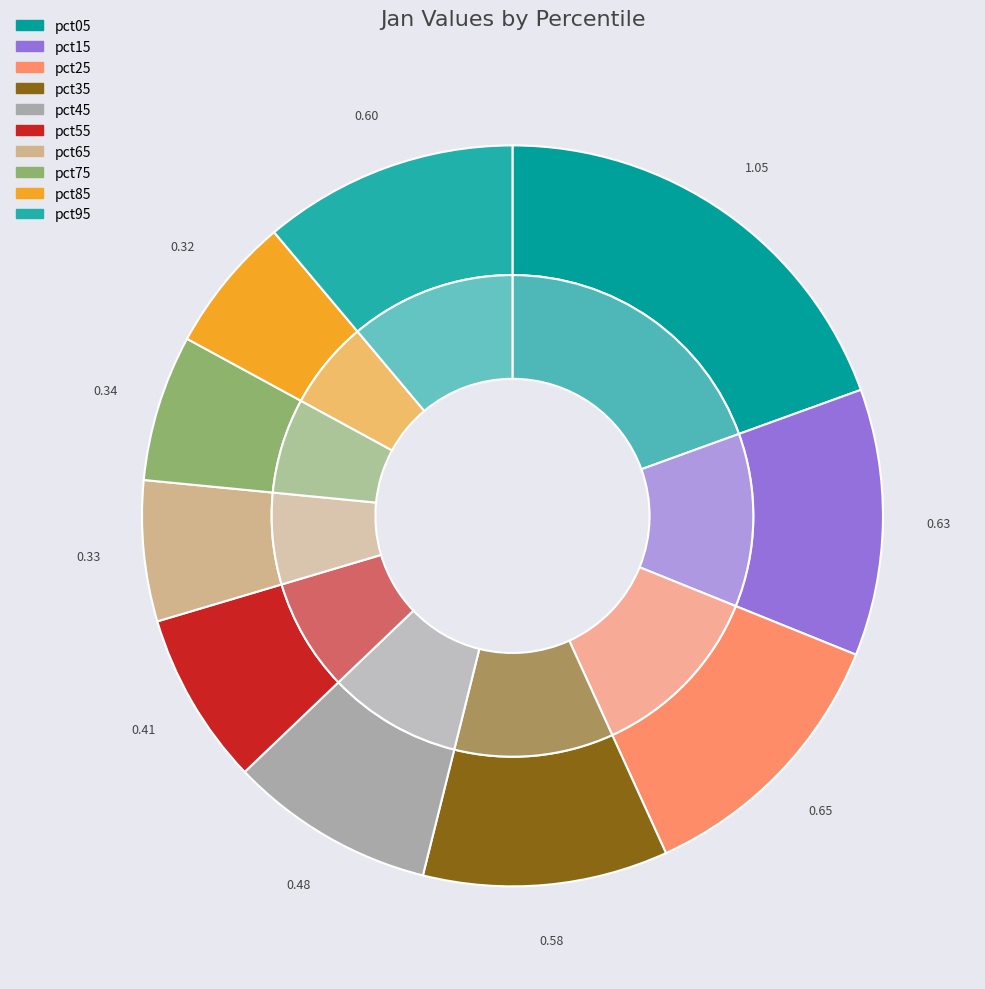

Is pct65 the majority of the pie?

No